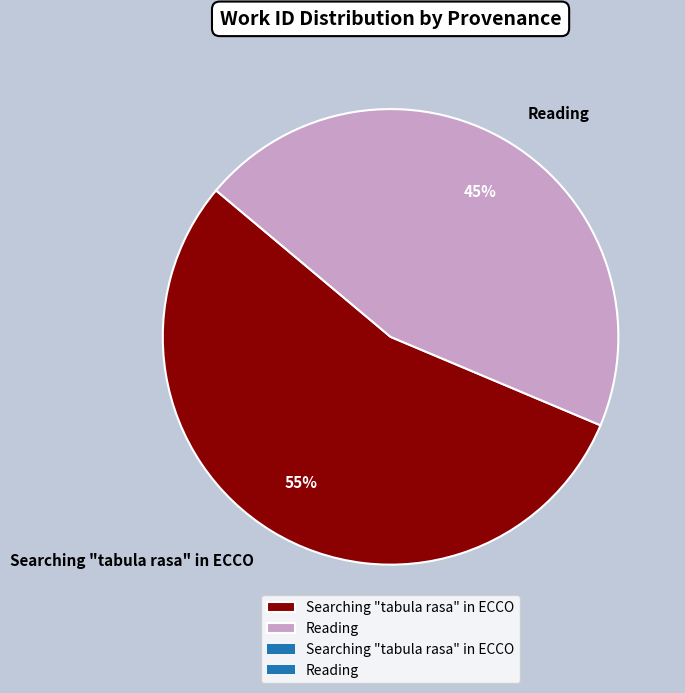

How many segments does this pie chart have?

2